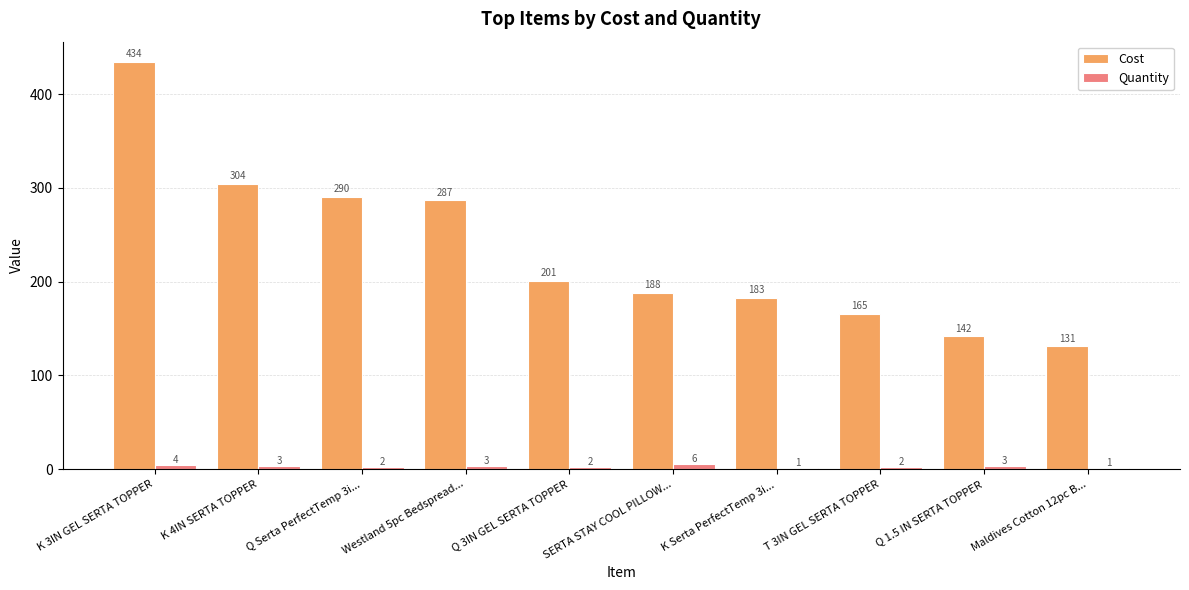

How many categories are shown in the chart?

10